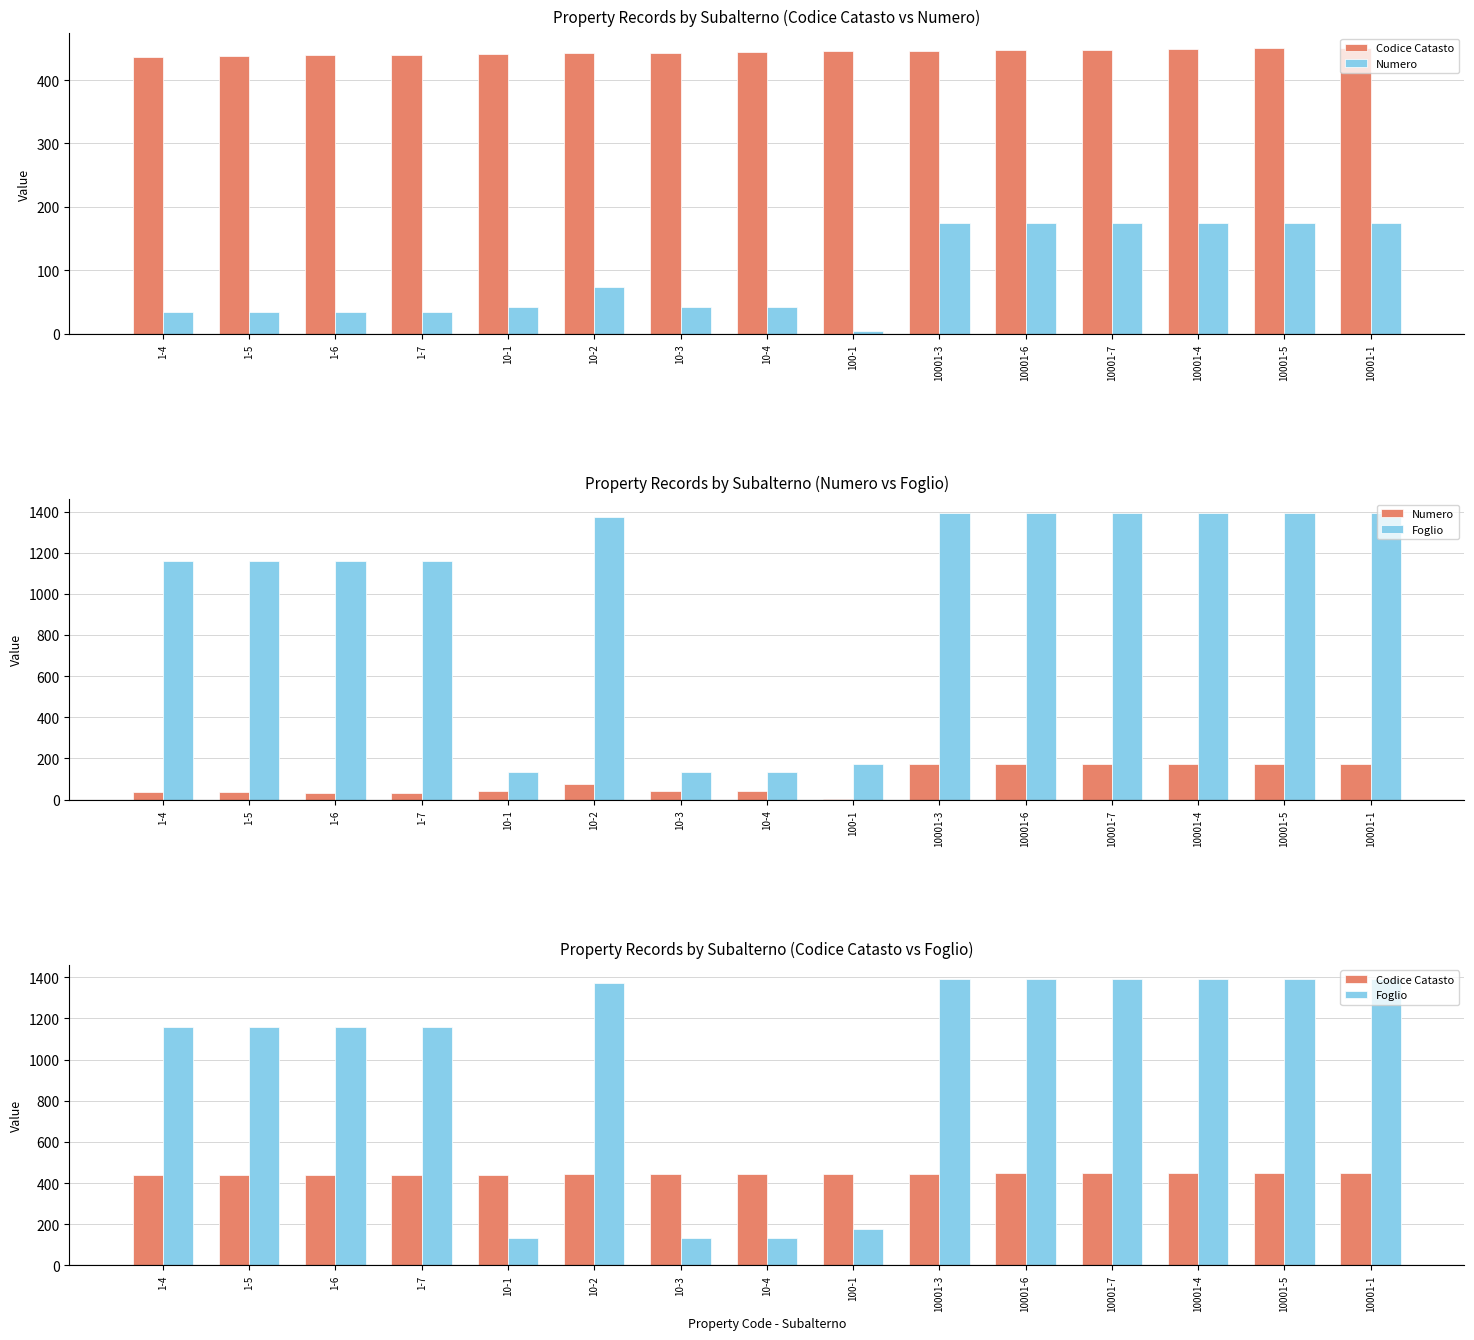

At which label does Foglio first exceed 1160?

10-2